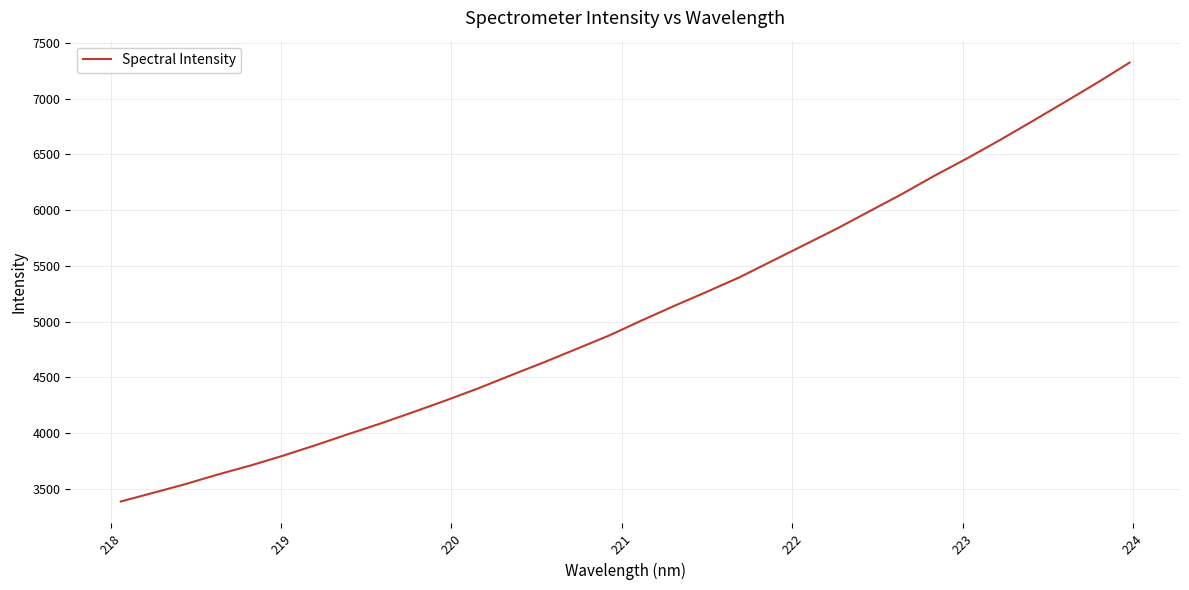

Does the chart have visible grid lines?

Yes